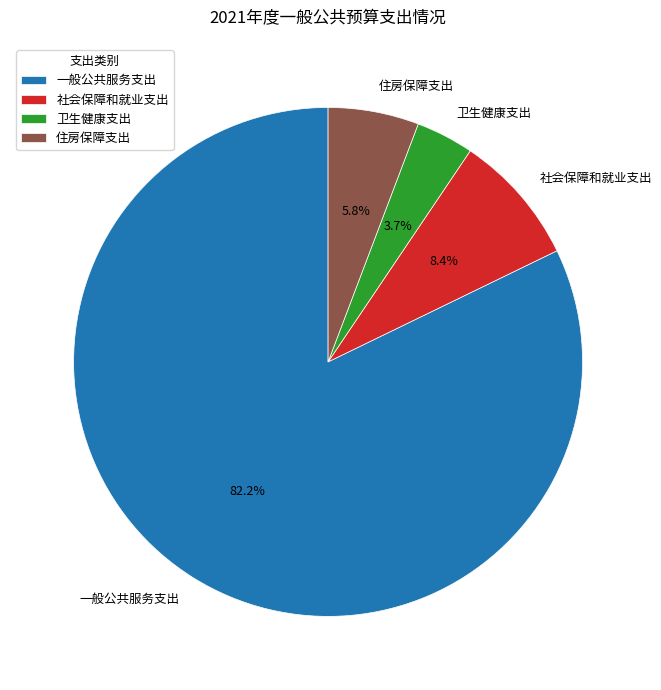

Which category accounts for the majority?

一般公共服务支出